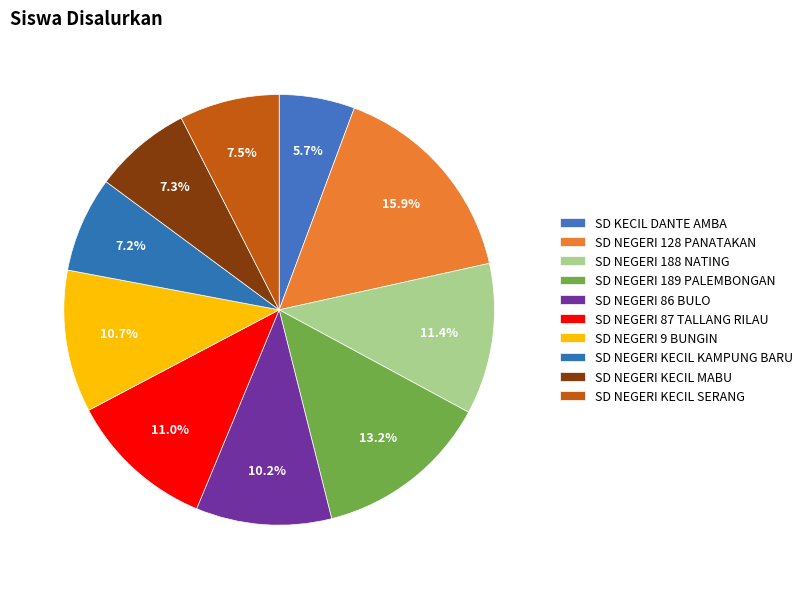

True or false: SD NEGERI 188 NATING accounts for 21% of the total.

False